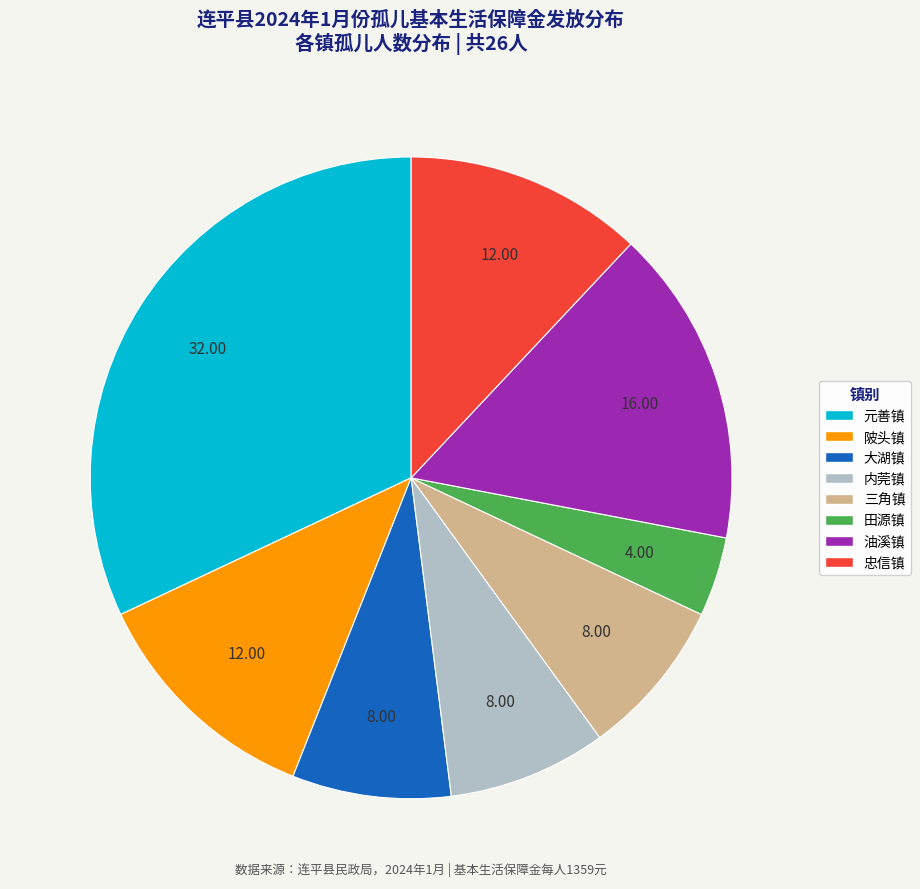

Approximately how many times larger is the value at 三角镇 compared to 忠信镇?

0.7